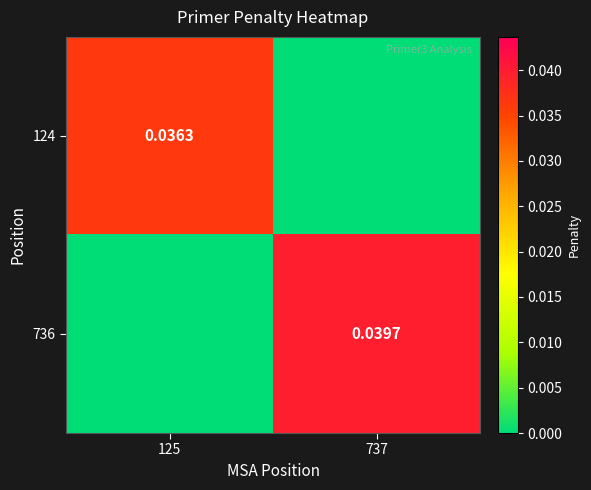

Is the value of 736 at 737 greater than the value of 124 at 125?

Yes